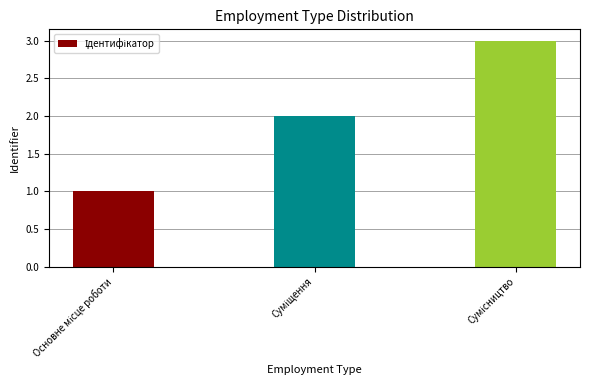

What is the sum of all values?

6